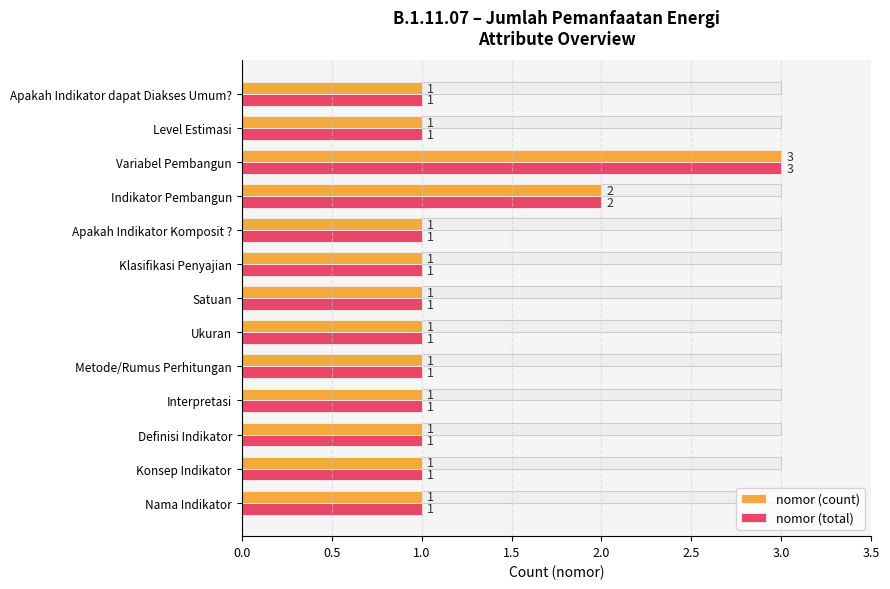

How many groups of bars are there?

13